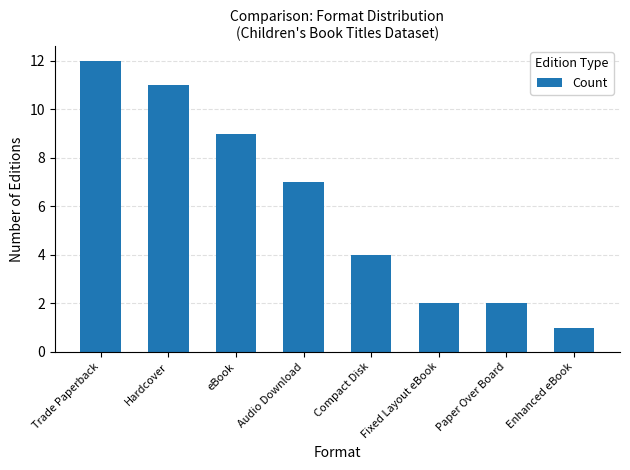

The chart shows a value of 2 at Compact Disk. True or false?

False